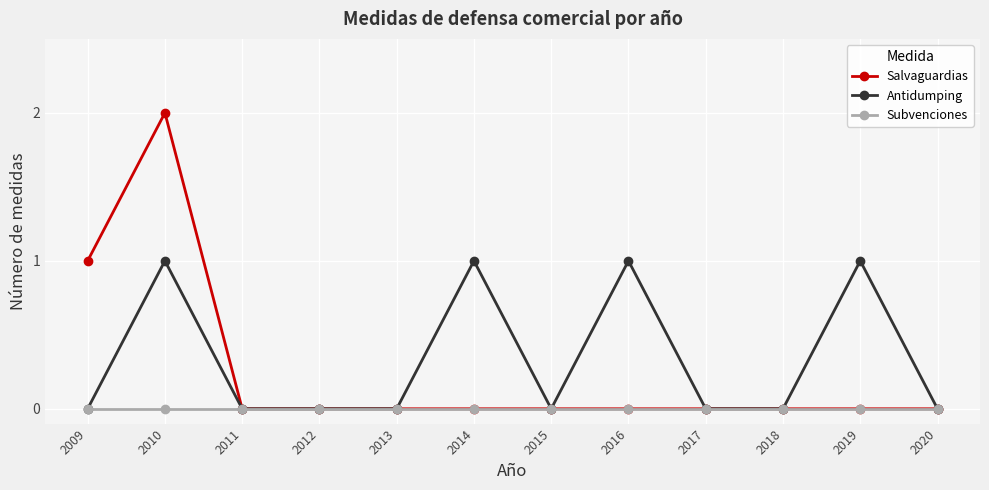

How many series are shown in this chart?

3